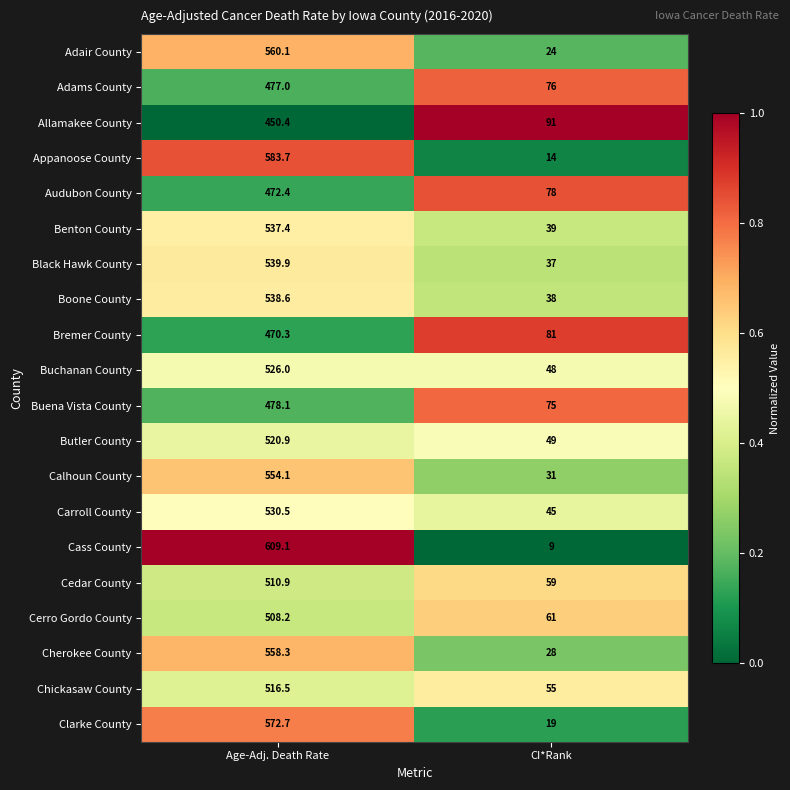

How many values in the Allamakee County series exceed 450?

1